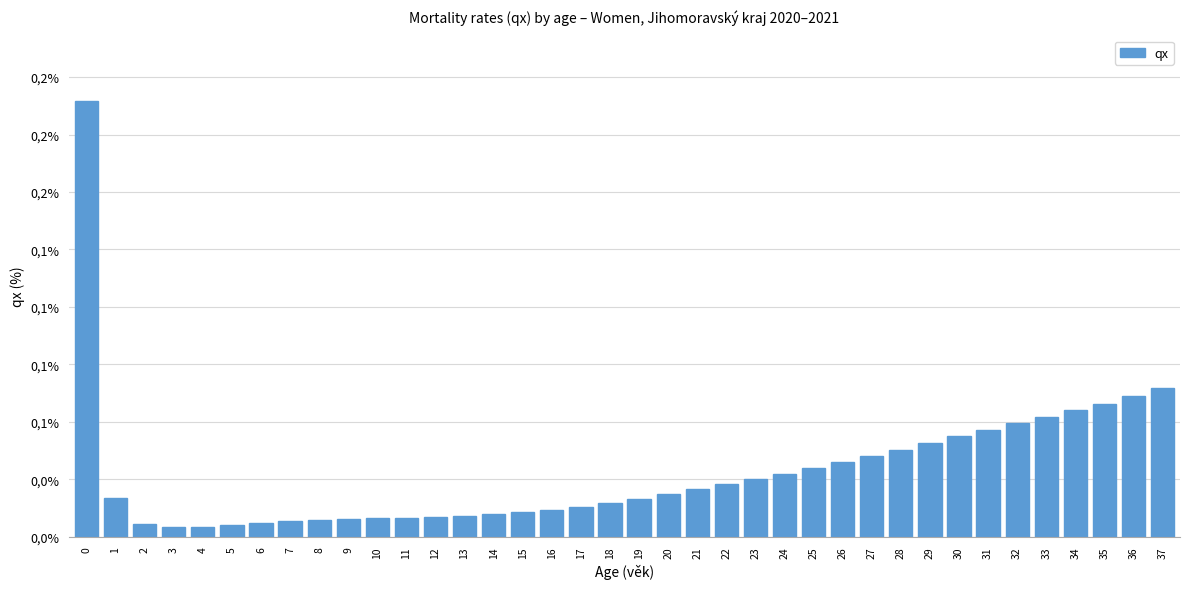

Are the bars horizontal?

No